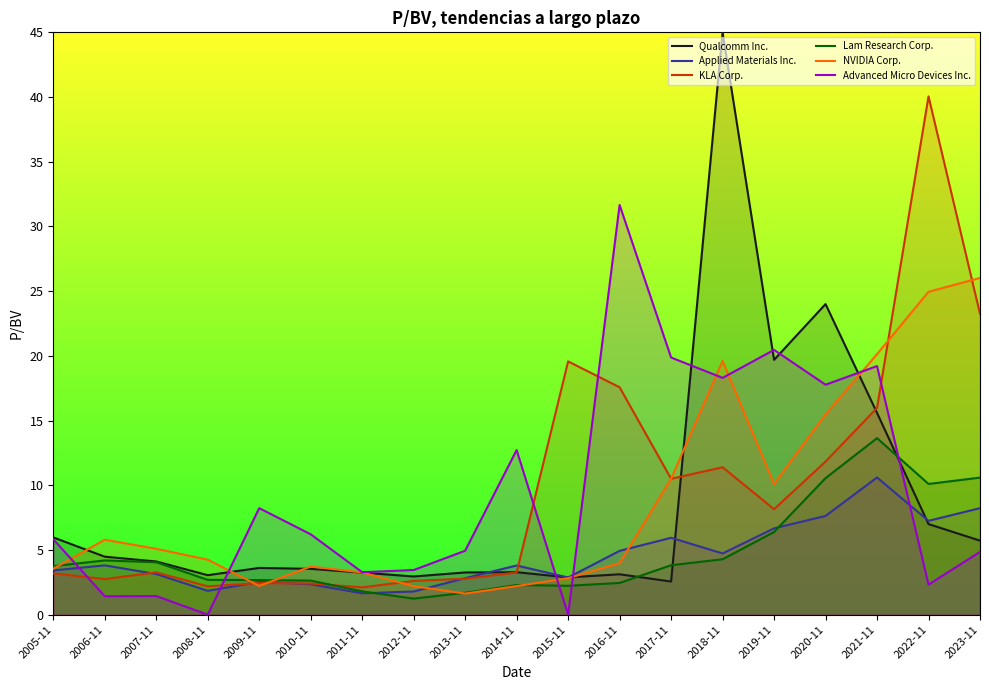

Is it true that Lam Research Corp. equals 10.6 at 2020-11?

True